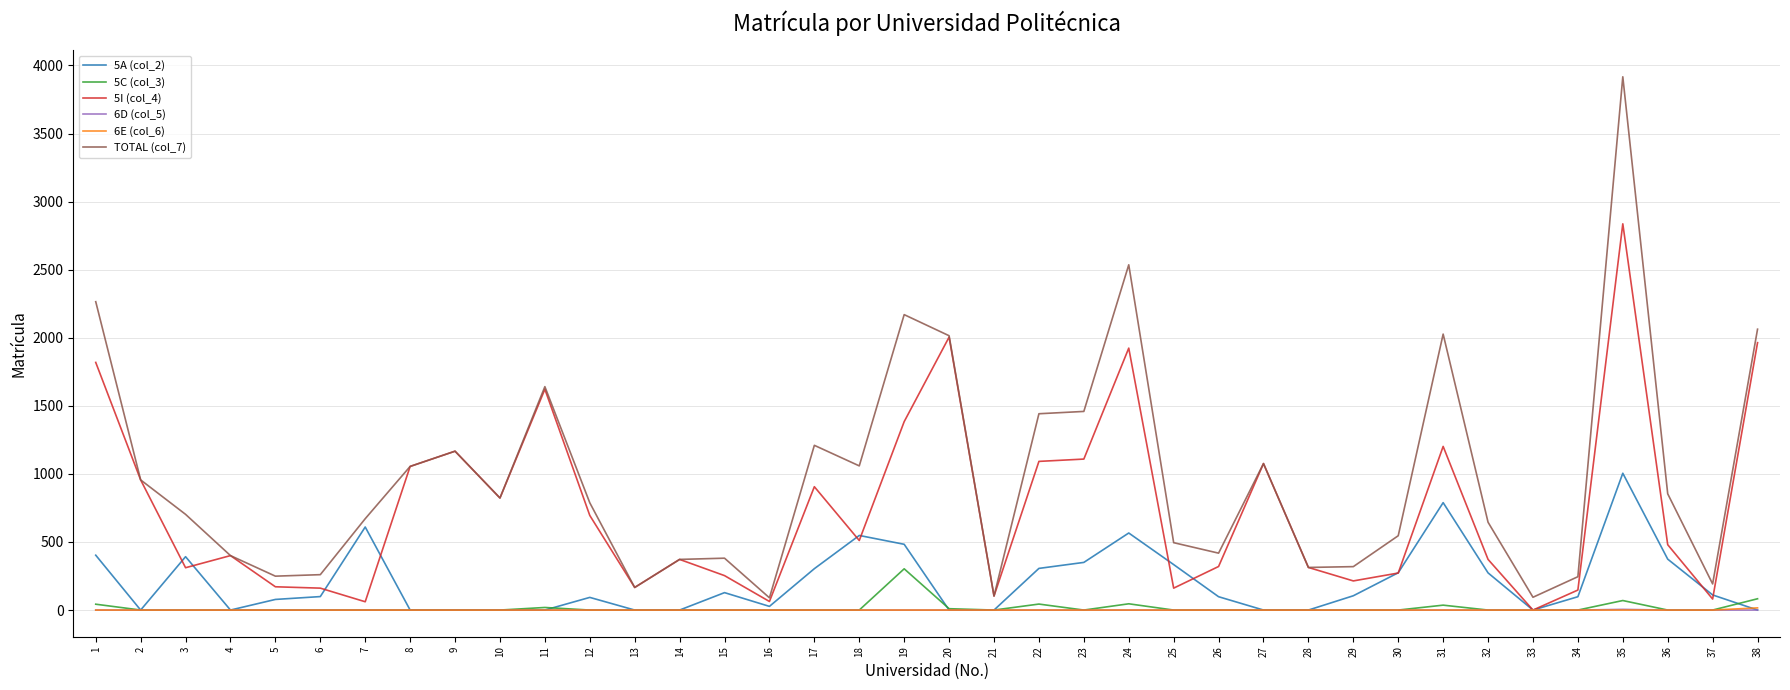

True or false: TOTAL (col_7) and 5C (col_3) cross at least once.

False